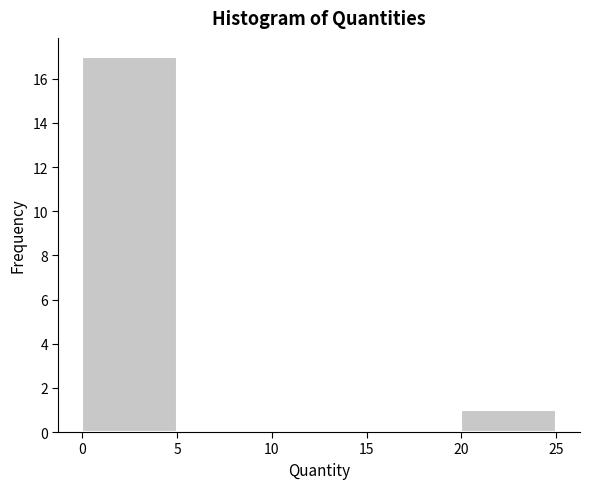

What is the height of the bar covering 20 to 25 on the x-axis? The values are not printed on the chart, so give them approximately, as read against the axis.

1